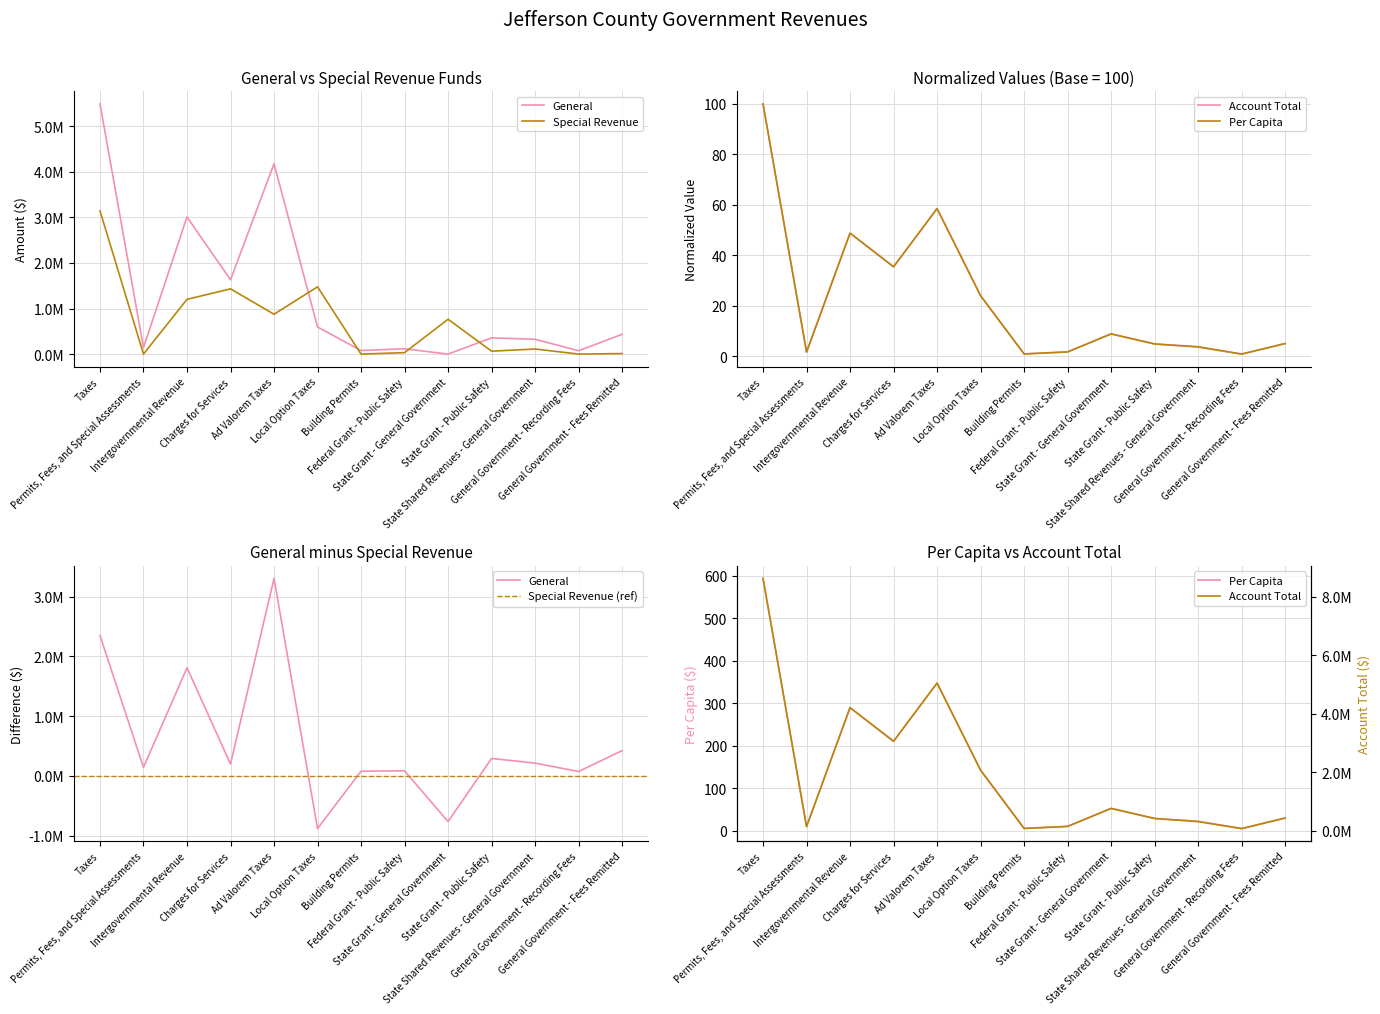

True or false: Special Revenue has more than 2 interior local peaks.

True